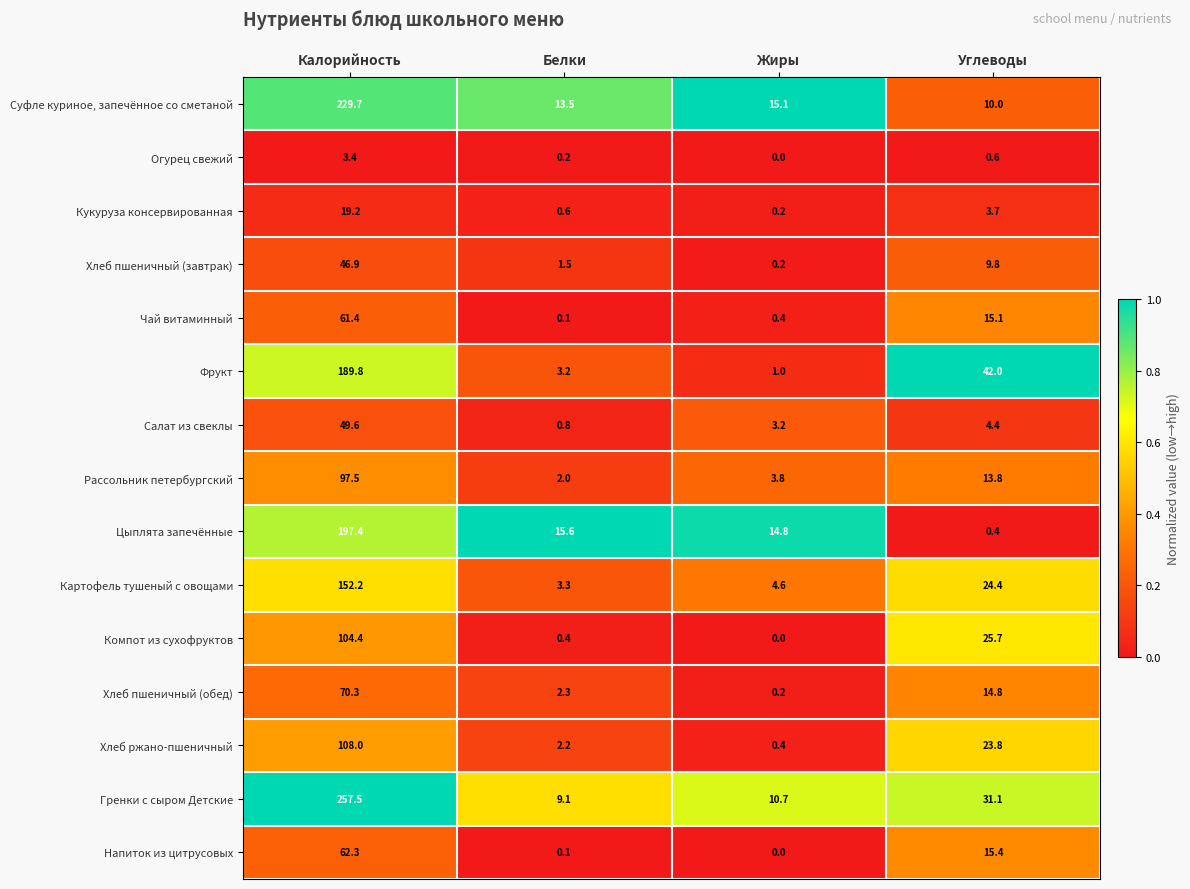

The Салат из свеклы series shows 4.4 at Углеводы. True or false?

True